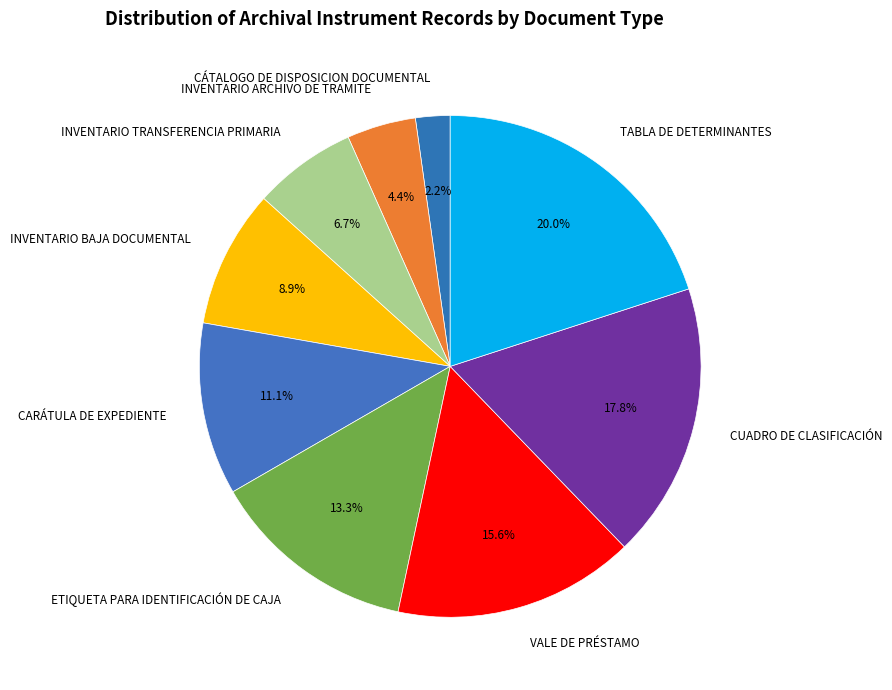

The CARÁTULA DE EXPEDIENTE slice represents 1% of the pie. True or false?

False